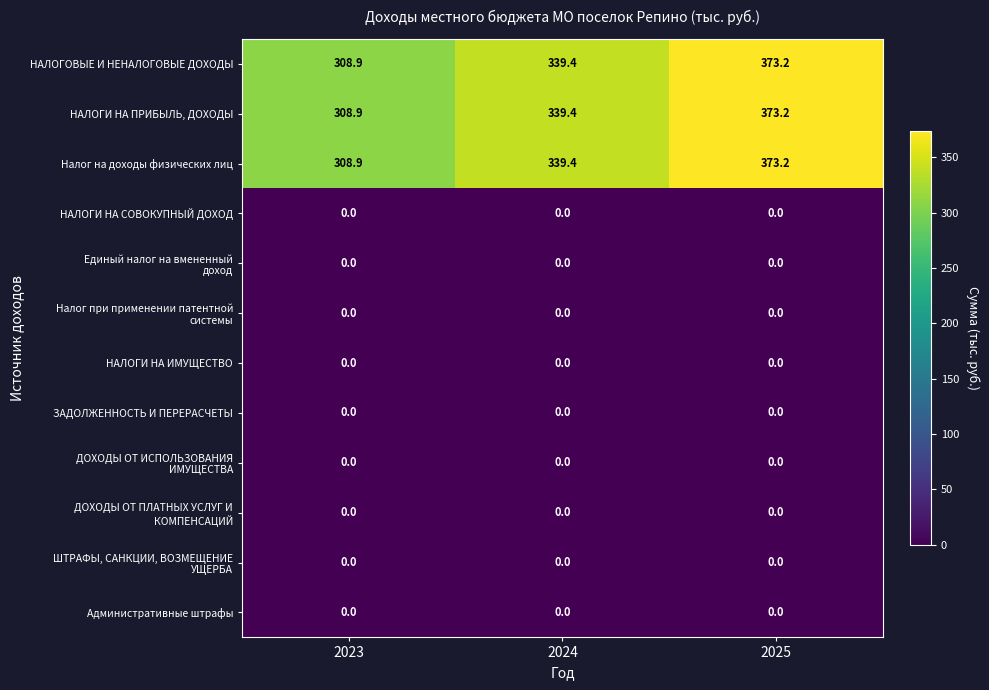

What is the sum of all НАЛОГИ НА ПРИБЫЛЬ, ДОХОДЫ values?

1021.5